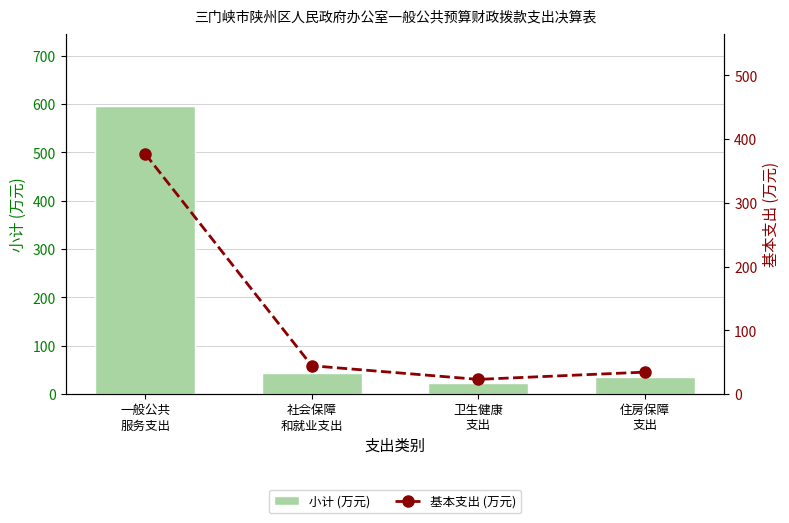

What is the difference between the maximum and minimum values in the 基本支出 (万元) series?

353.7